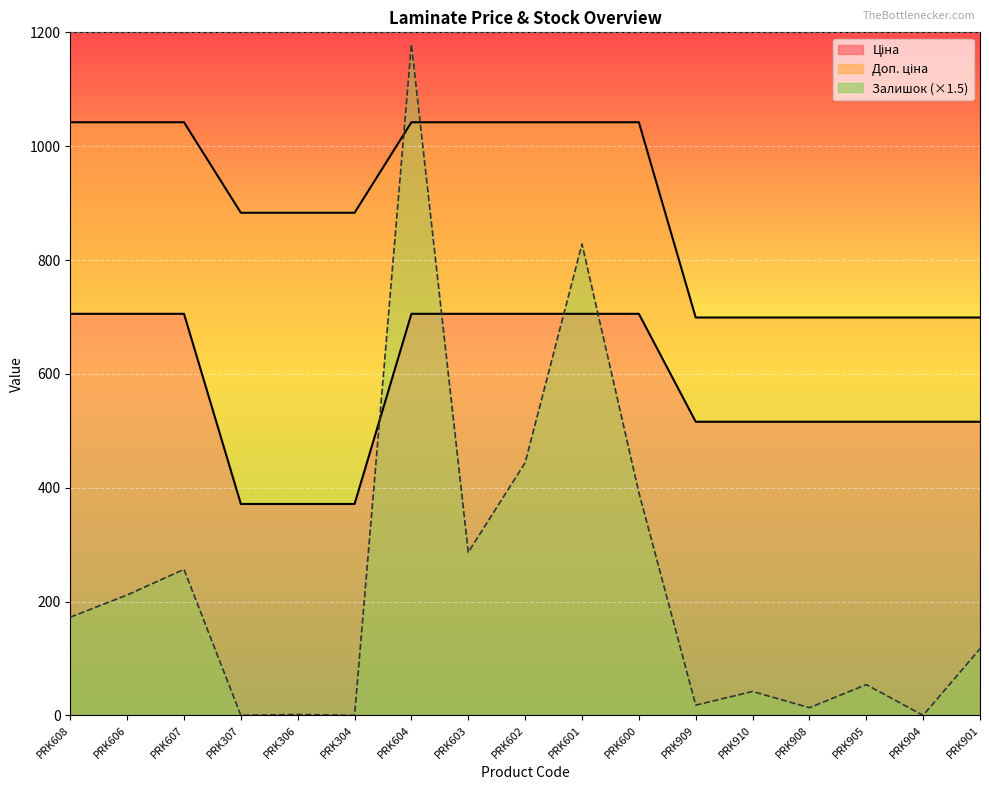

Which series has the largest total across all categories?

Доп. ціна